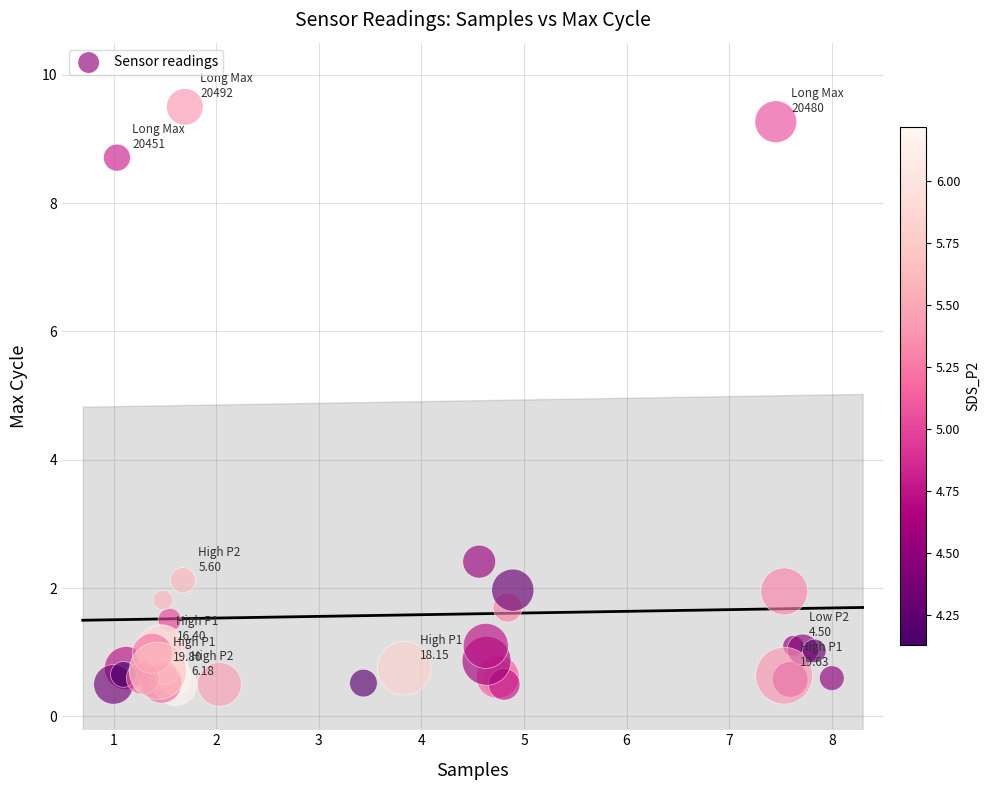

What Y value in the scatter plot is closest to 5?

2.4